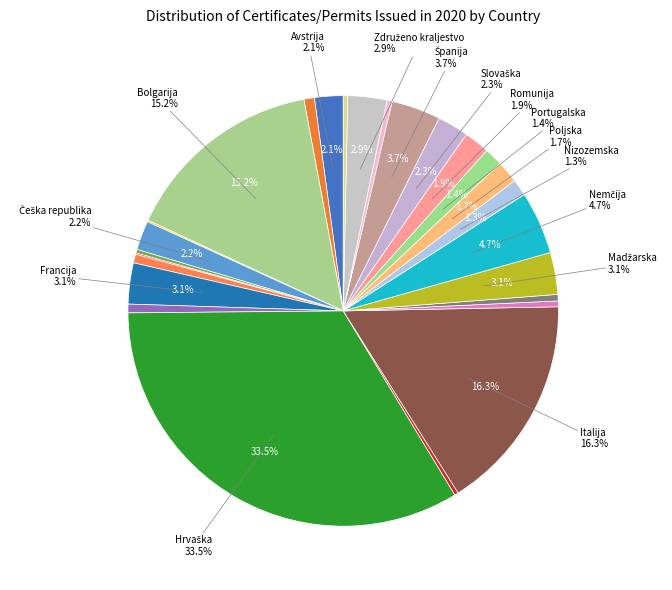

What is the total percentage of Avstrija and Francija?

5.2%